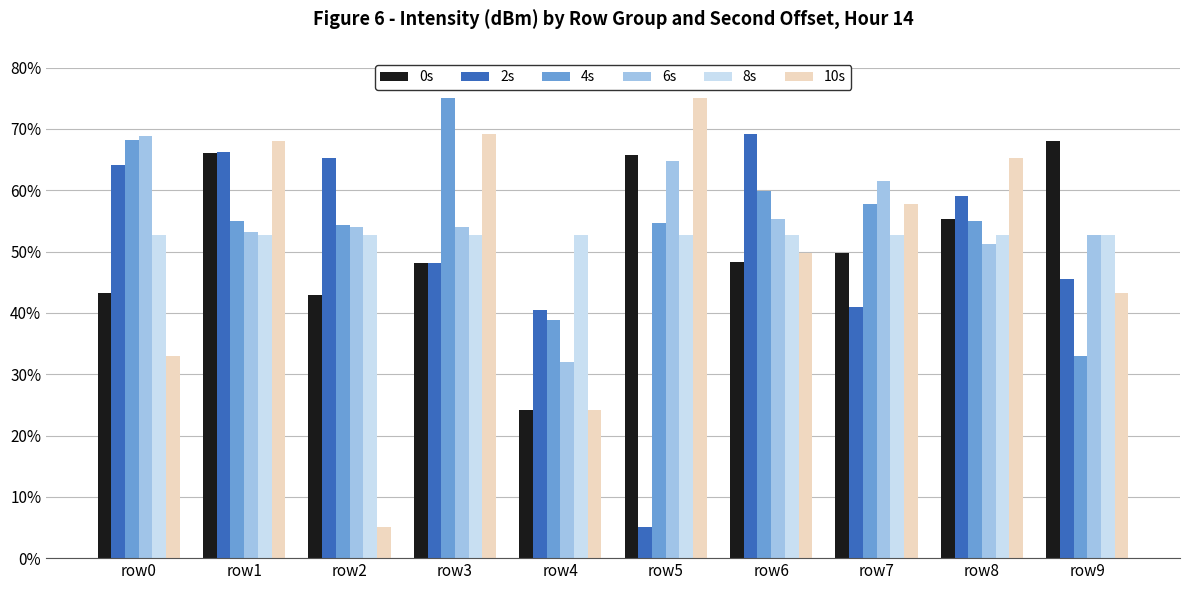

What is the spread (max minus min) of values at row4?

28.5